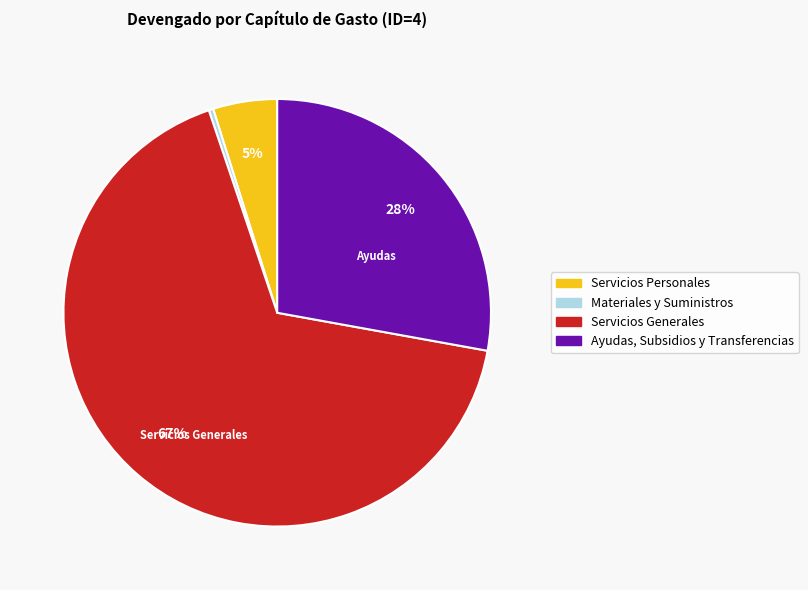

What is the majority slice?

Servicios Generales